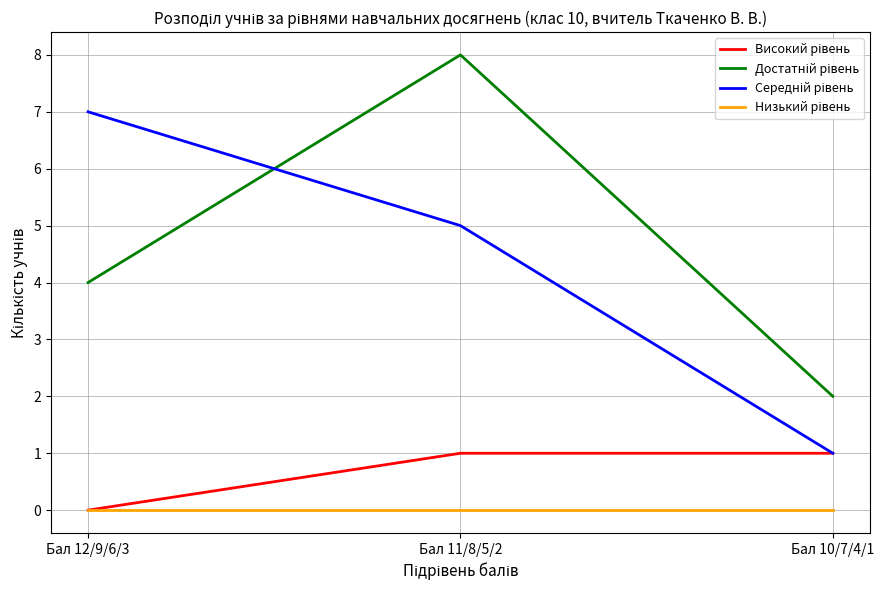

What position from the left is Бал 12/9/6/3?

1